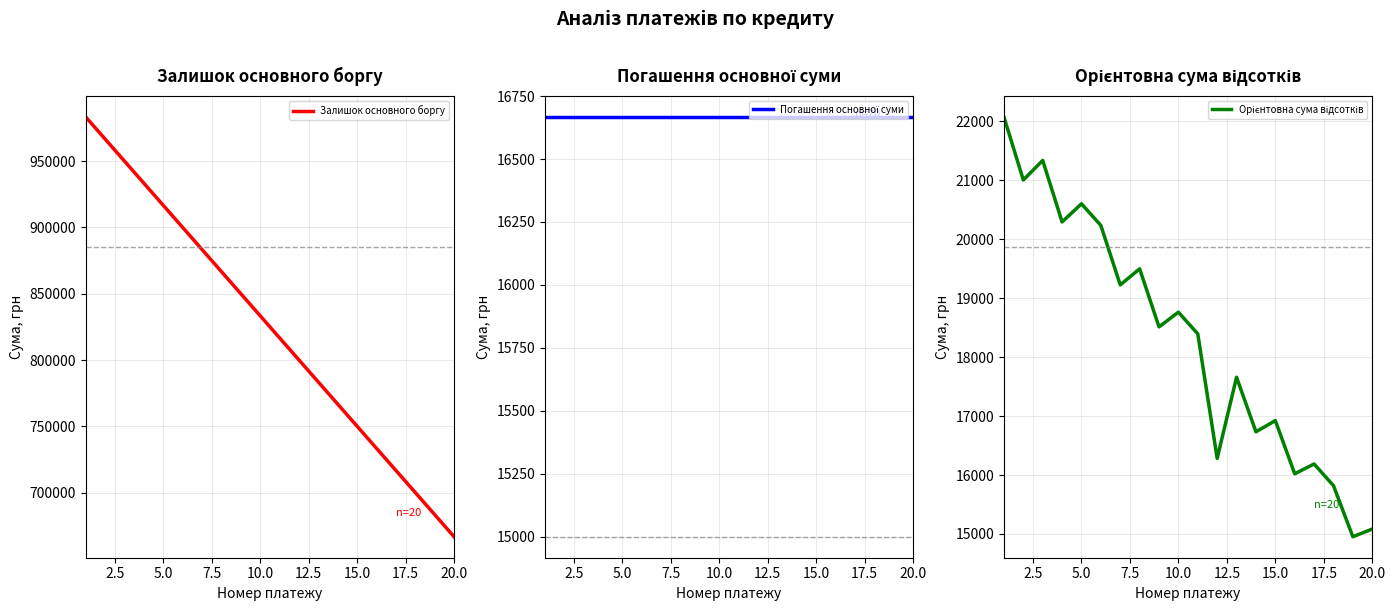

What is the value of the Залишок основного боргу point at the 7th from the left?

883333.3